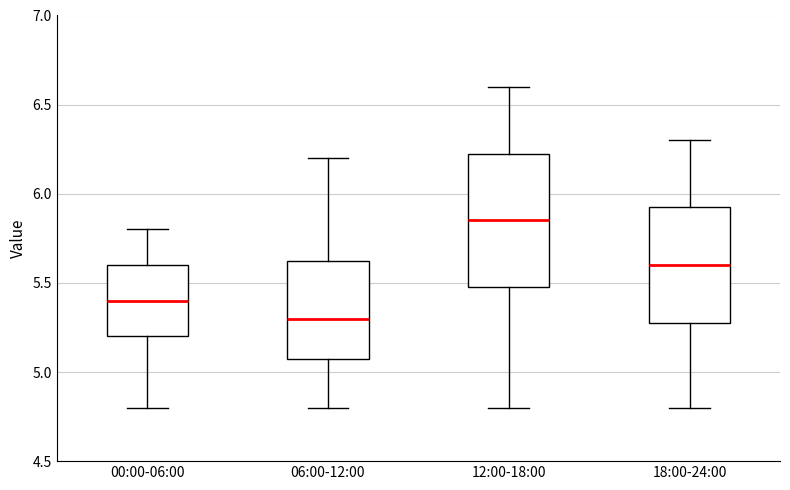

Reading left to right, read every box against the y-axis: the position of its median line, the range the box covers, and the ends of its whiskers. The values are not printed on the chart, so give them approximately, as read against the axis.

00:00-06:00: median 5.40, box 5.20 to 5.60, whiskers 4.80 to 5.80
06:00-12:00: median 5.30, box 5.10 to 5.65, whiskers 4.80 to 6.20
12:00-18:00: median 5.85, box 5.50 to 6.25, whiskers 4.80 to 6.60
18:00-24:00: median 5.60, box 5.30 to 5.95, whiskers 4.80 to 6.30